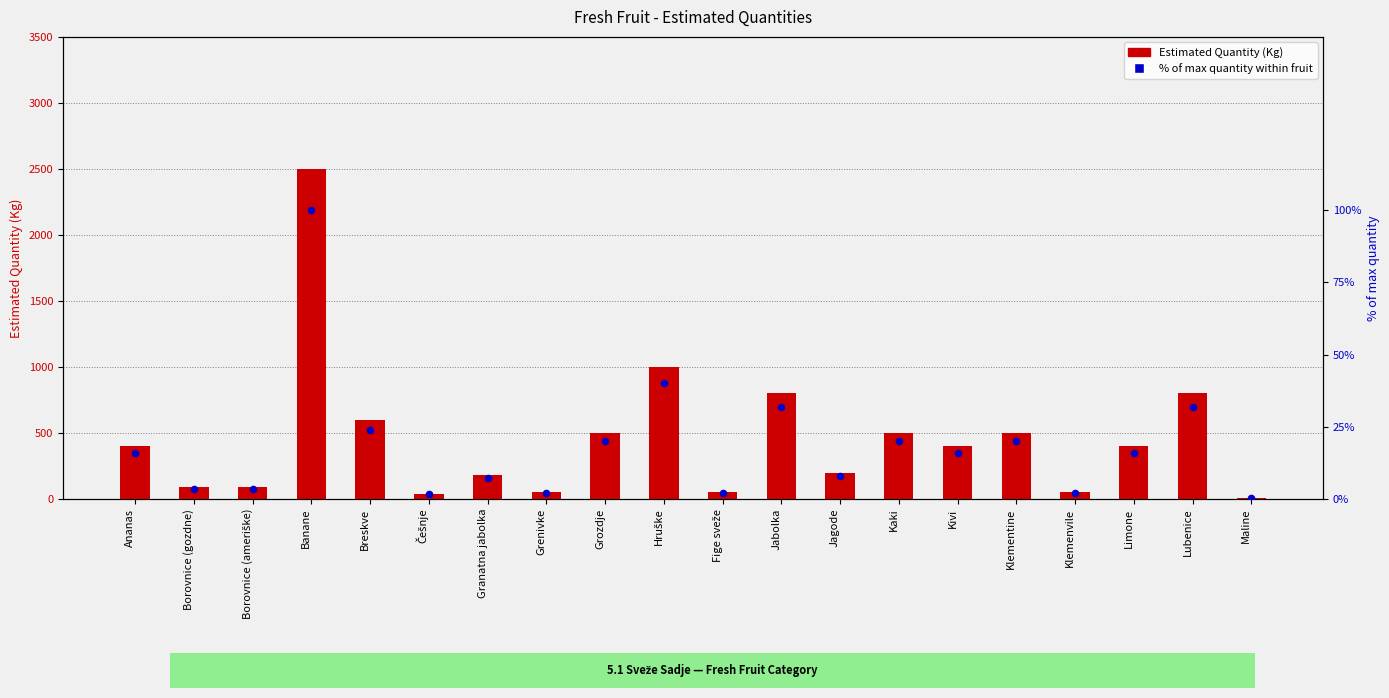

At how many categories does at least one series exceed 2470?

1